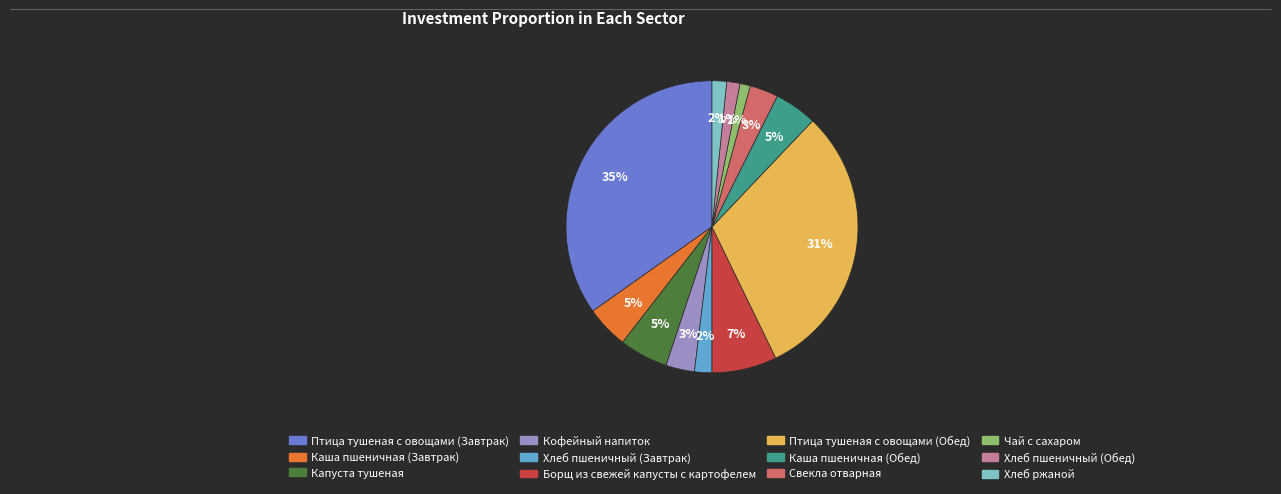

Between Борщ из свежей капусты с картофелем and Хлеб пшеничный (Обед), which is larger?

Борщ из свежей капусты с картофелем